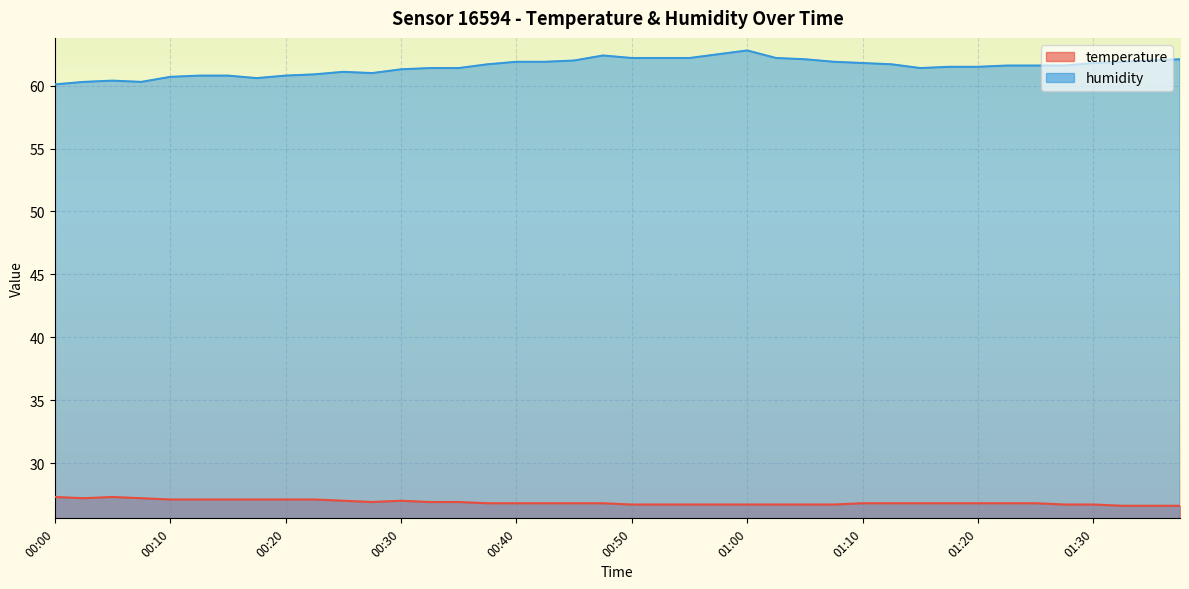

True or false: temperature has more than 1 interior local peaks.

True